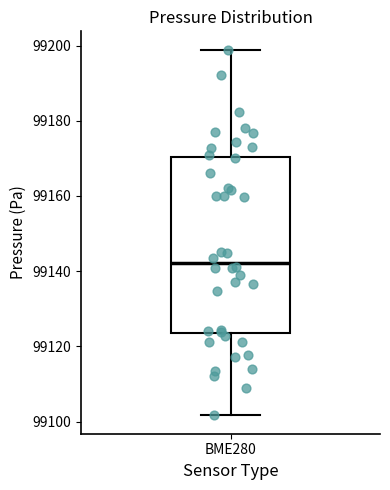

Read this box plot against the y-axis: the position of the median line, the range covered by the box, and the ends of both whiskers. The values are not printed on the chart, so give them approximately, as read against the axis.

median 99142, box 99124 to 99170, whiskers 99102 to 99198